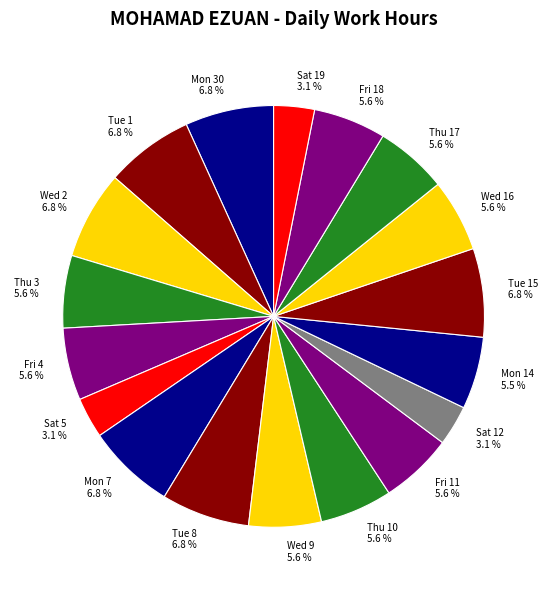

How much of the chart is everything except Mon 14 5.5 %?

94.5%